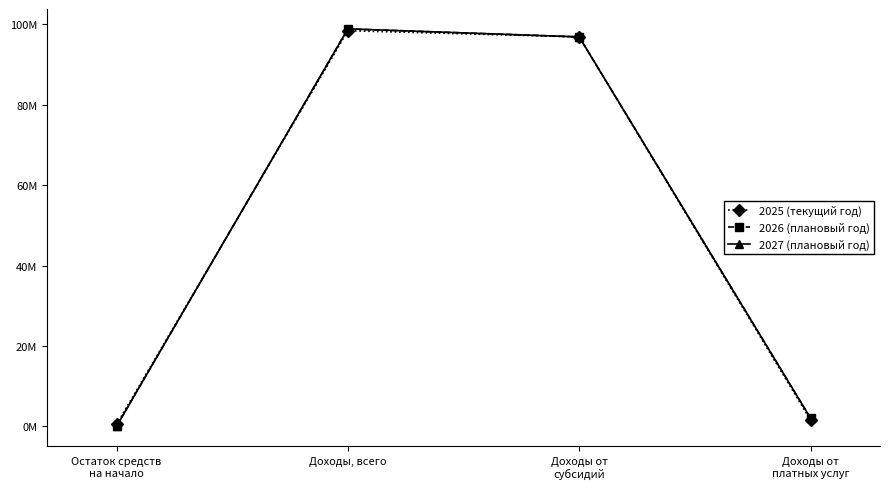

At which category does 2025 (текущий год) reach its first local peak?

Доходы, всего